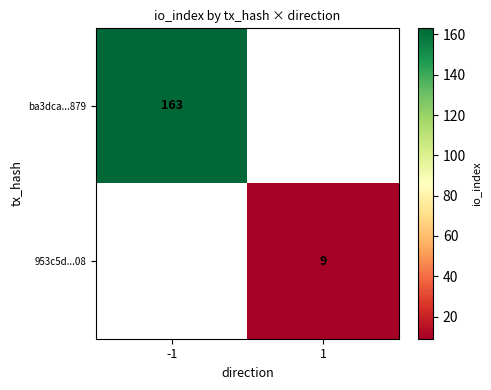

True or false: ba3dca...879 has a value of 163 at -1.

True